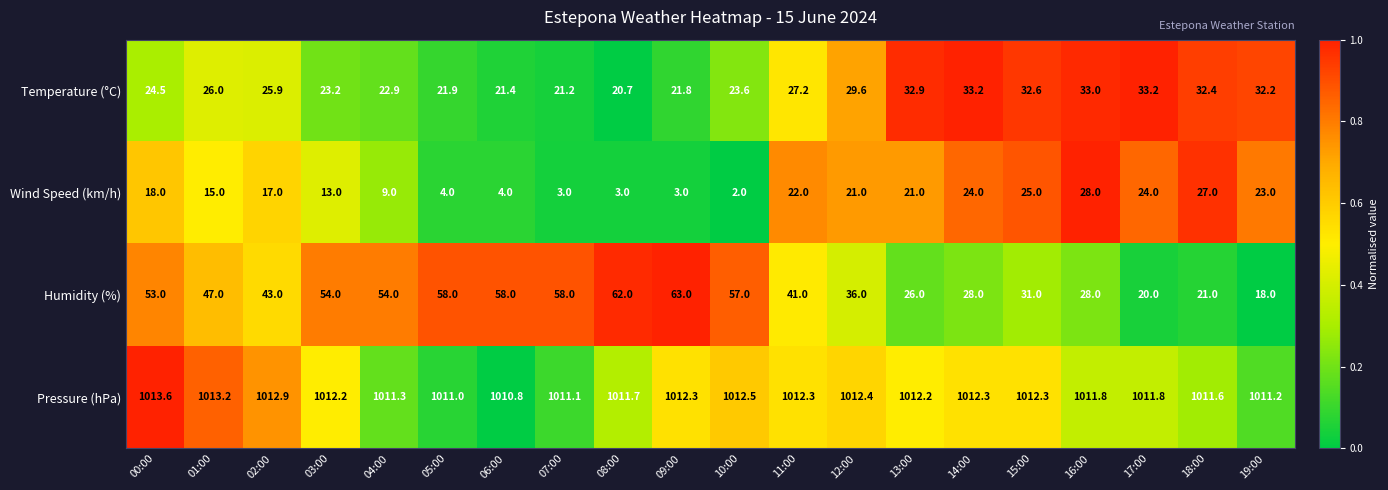

What is the total value across all series at 17:00?

1089.0